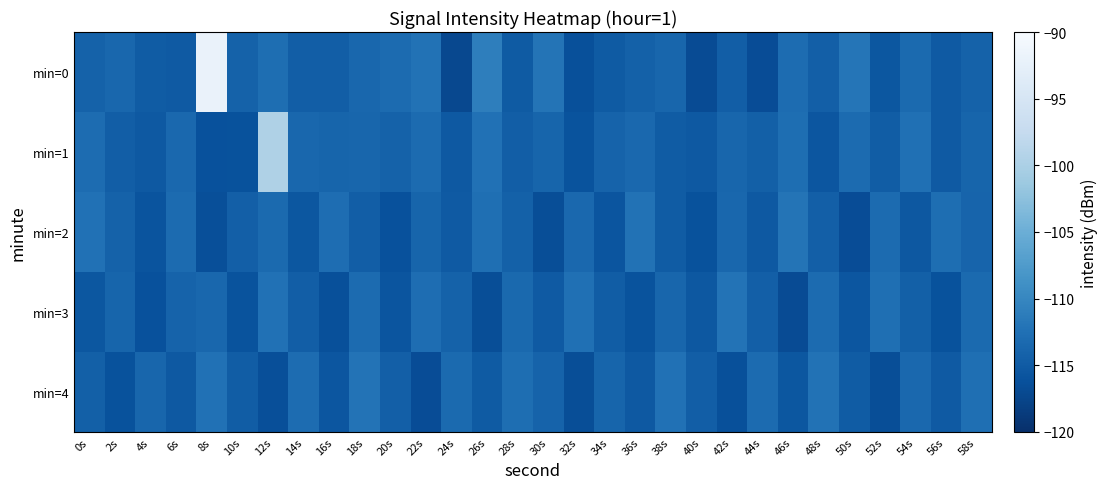

List the series in order of their peak value, highest first.

min=0, min=1, min=2, min=3, min=4